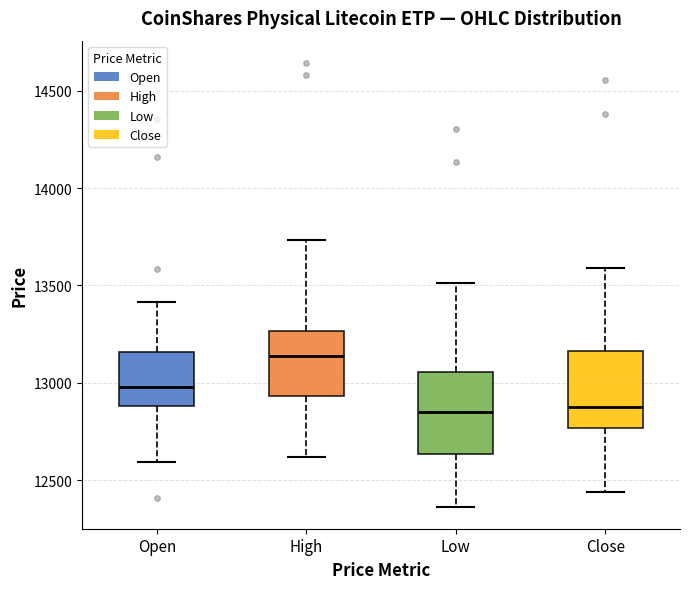

Where does the median line of the box for High sit on the y-axis? The values are not printed on the chart, so give them approximately, as read against the axis.

13150